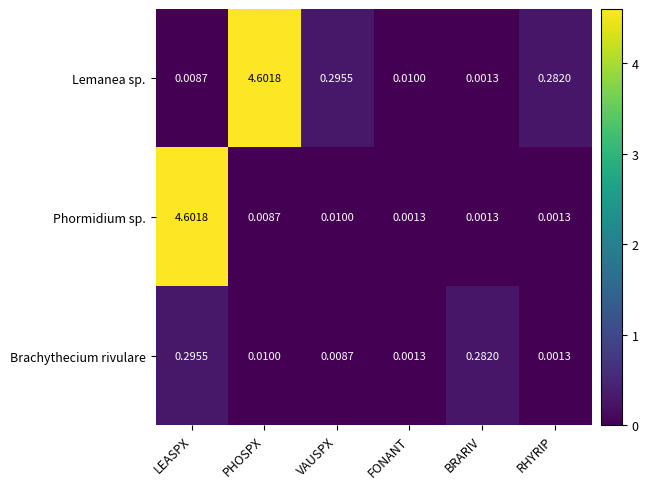

Between VAUSPX and RHYRIP, which series saw the biggest shift?

Lemanea sp.